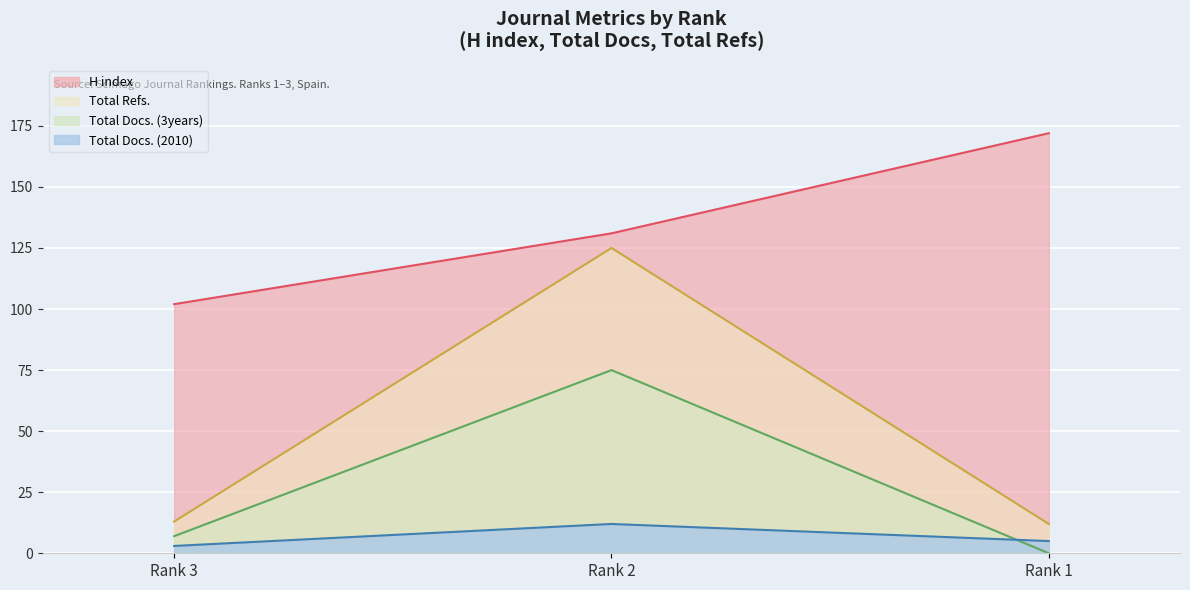

At which label is Total Docs. (3years) closest to 37?

Rank 3